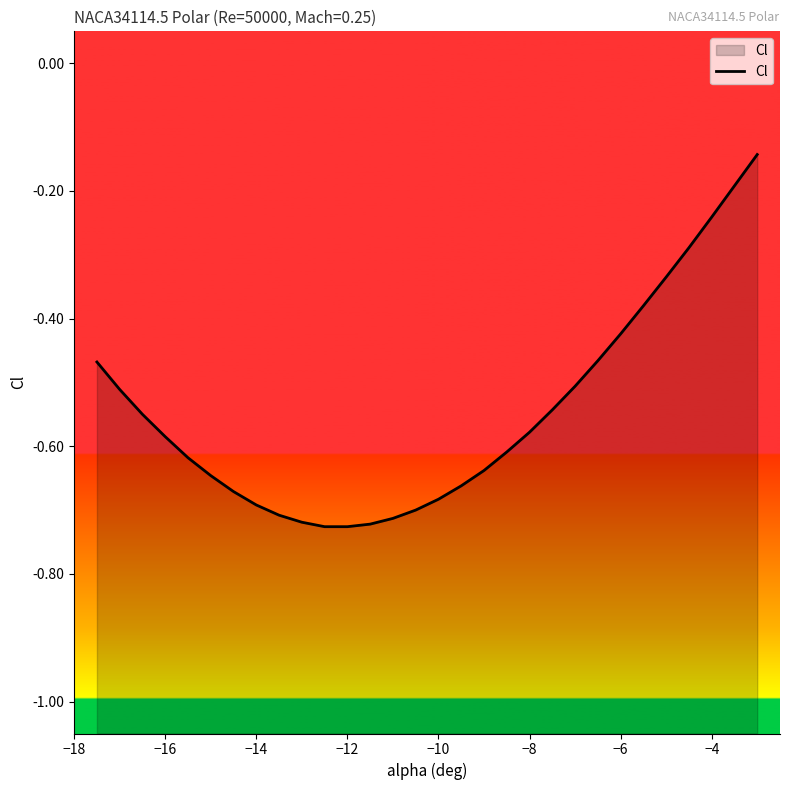

Is it true that the value at −6 is -0.3?

False